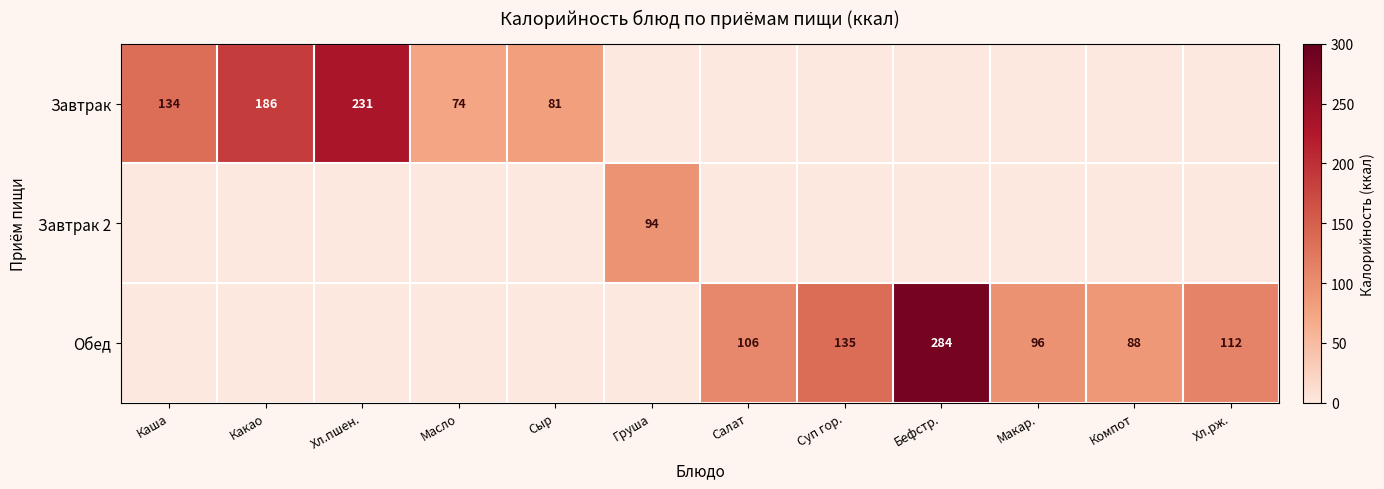

What is the sum of the Обед values at Салат and Макар.?

202